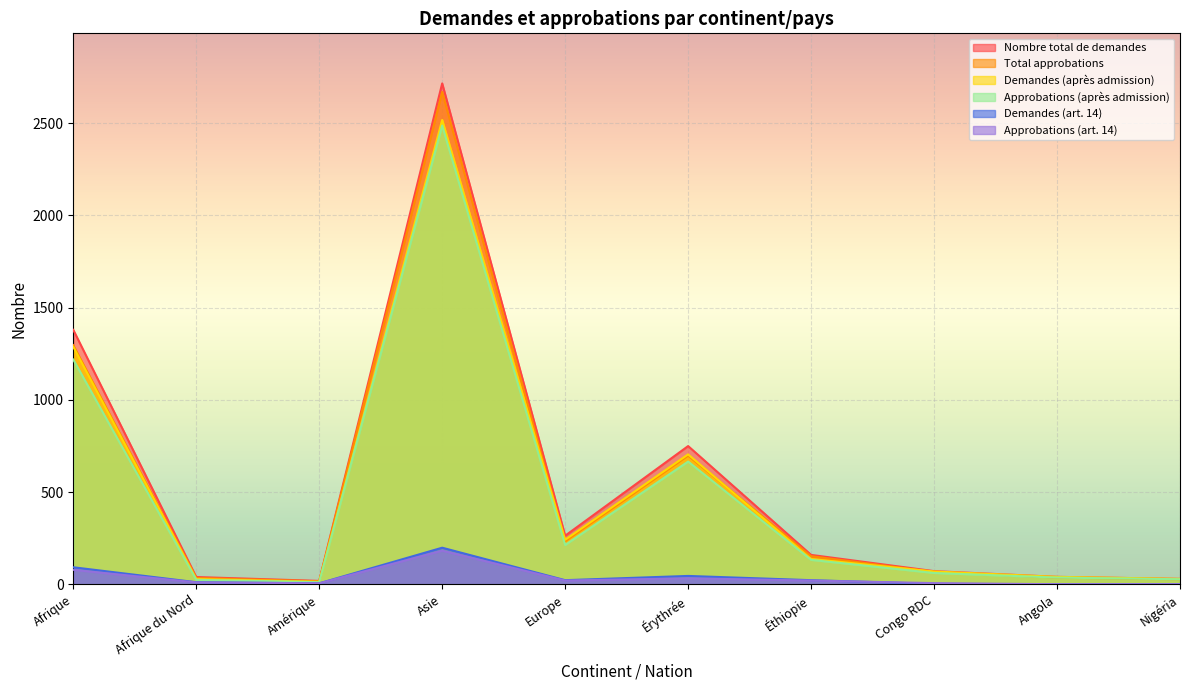

Does the chart display data point markers on the line(s)?

No